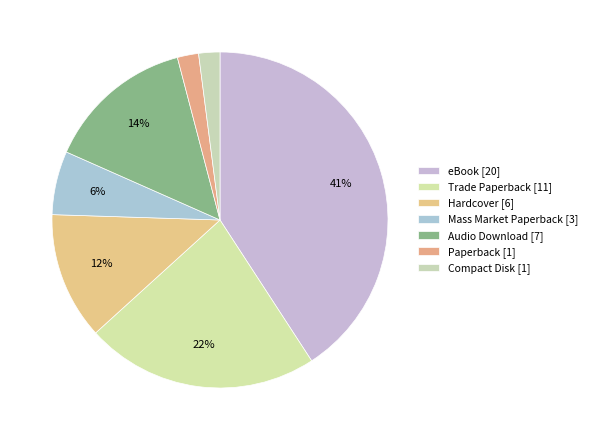

How many slices are in this pie chart?

7